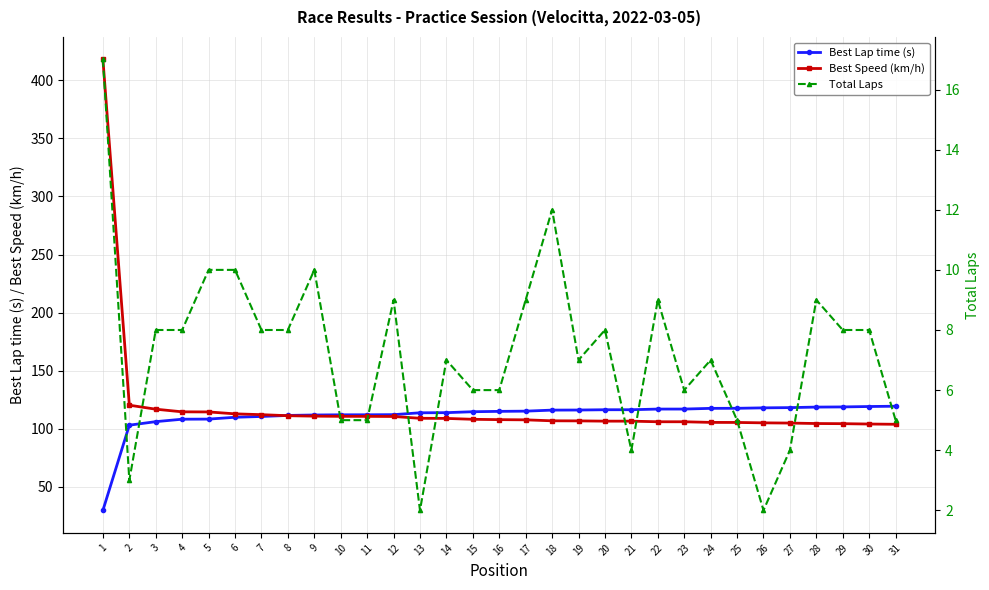

What is the value of the Total Laps point at the 29th from the left?

8.0